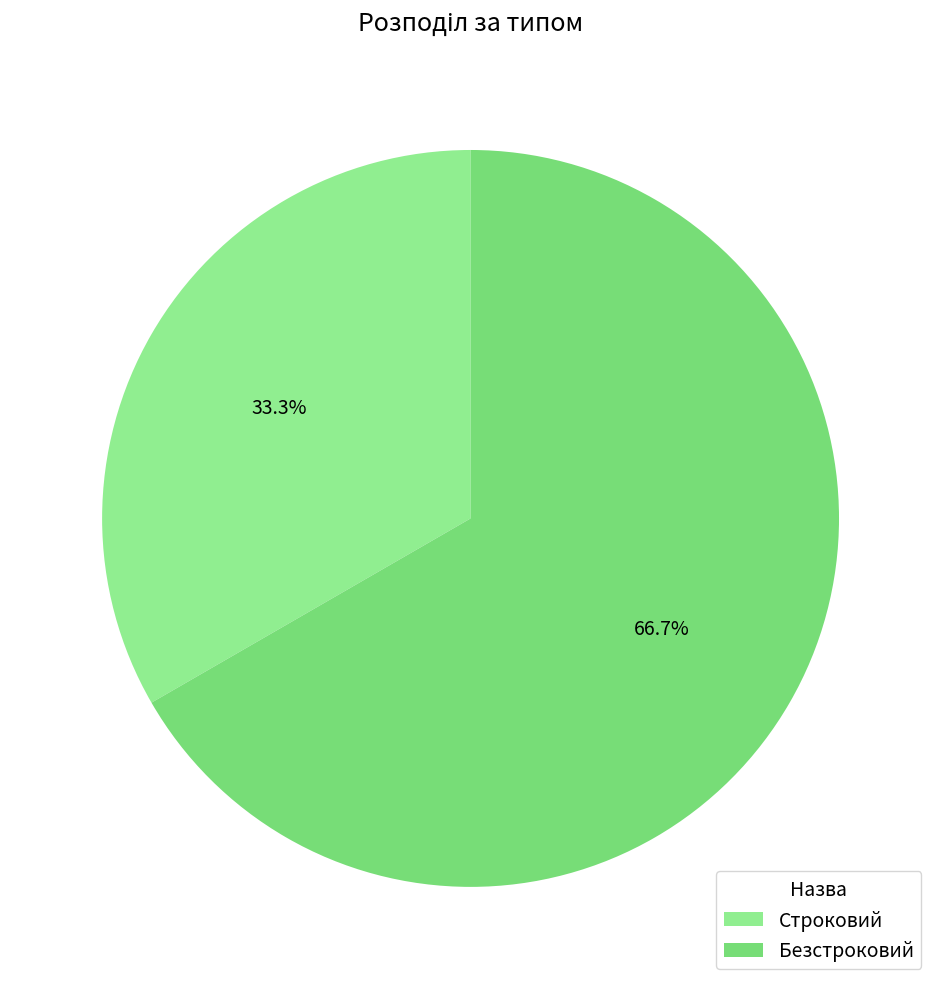

The Безстроковий slice represents 67% of the pie. True or false?

True